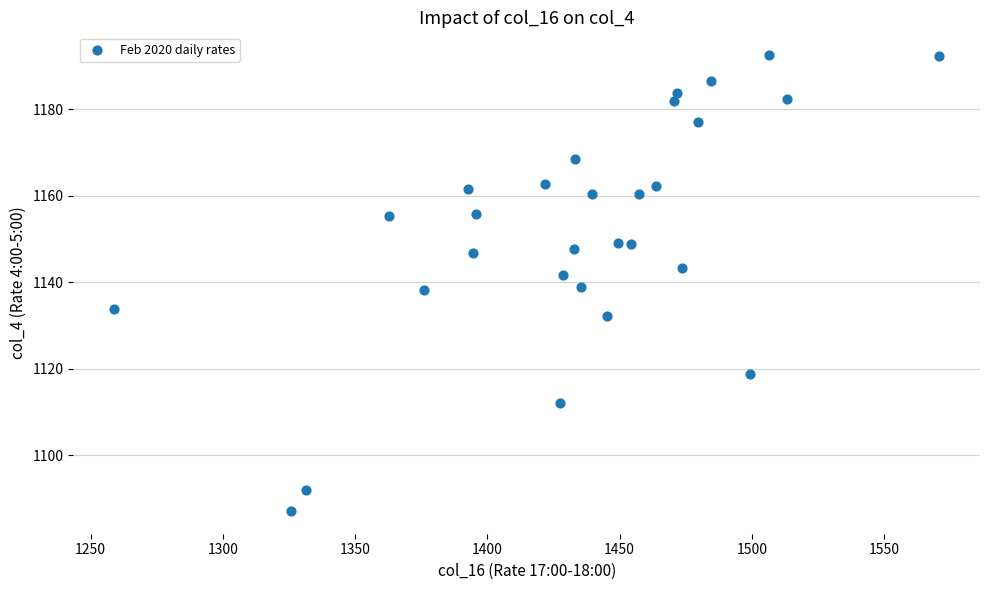

What is the range of Y values (max minus min)?

105.3